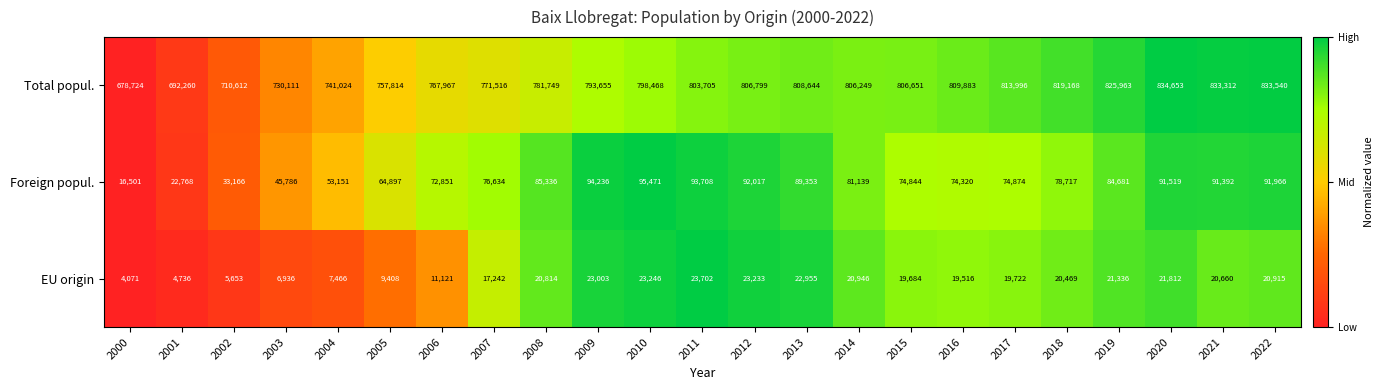

What is the spread (max minus min) of values at 2007?

754274